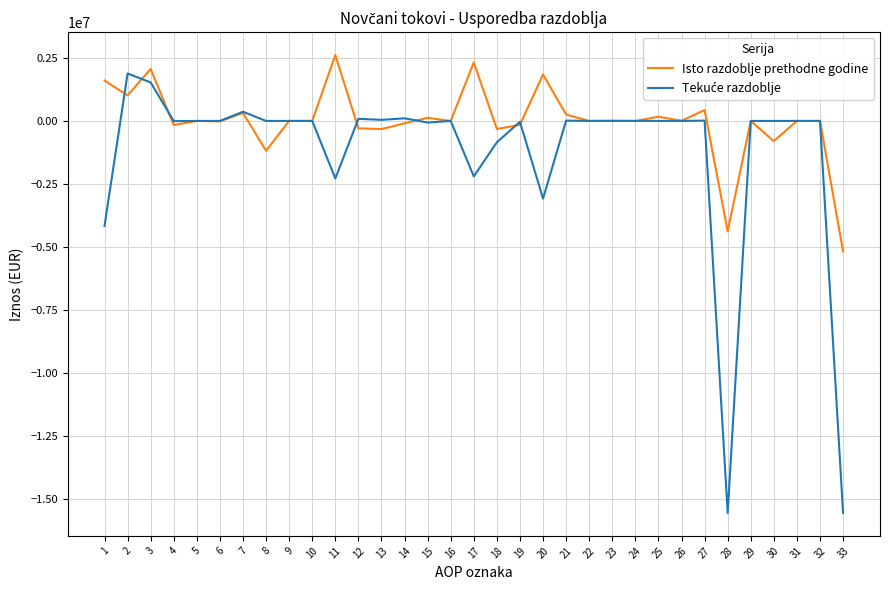

Is this an area chart (filled region under the line)?

No